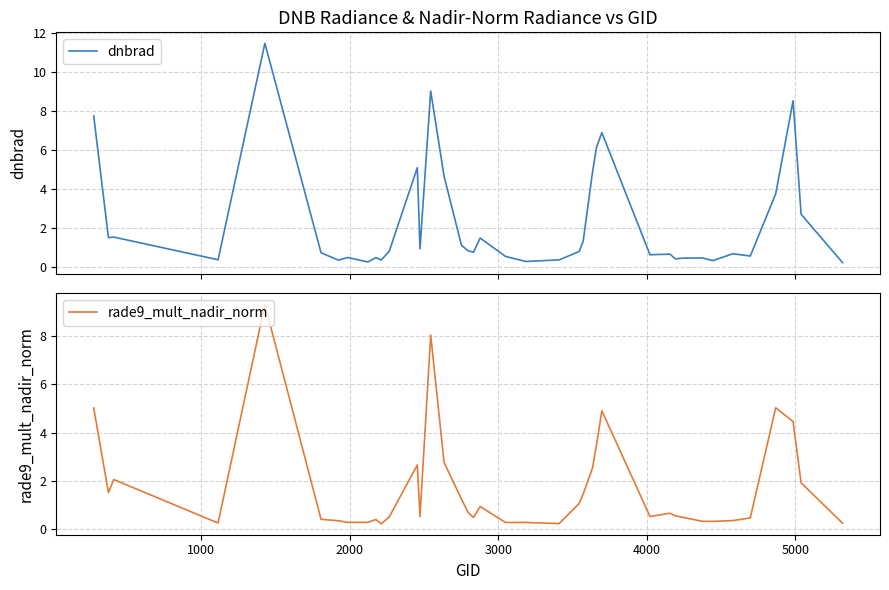

What is the maximum value for rade9_mult_nadir_norm?

9.3